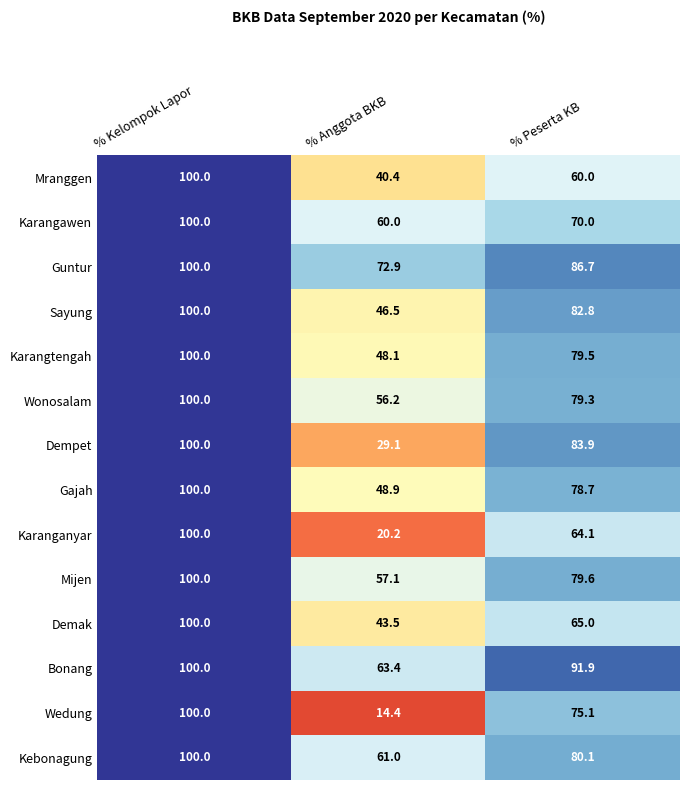

The Mijen series shows 100.0 at % Kelompok Lapor. True or false?

True